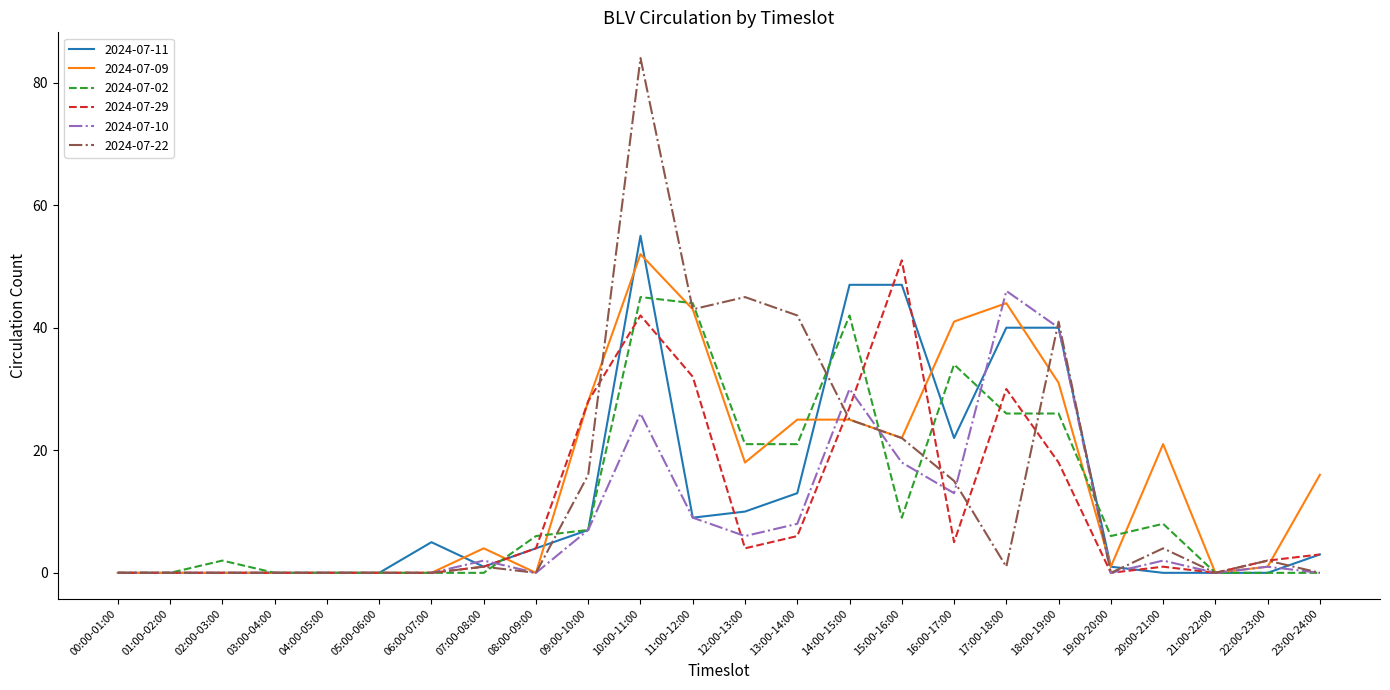

Where is 2024-07-10 nearest to the value 23?

10:00-11:00